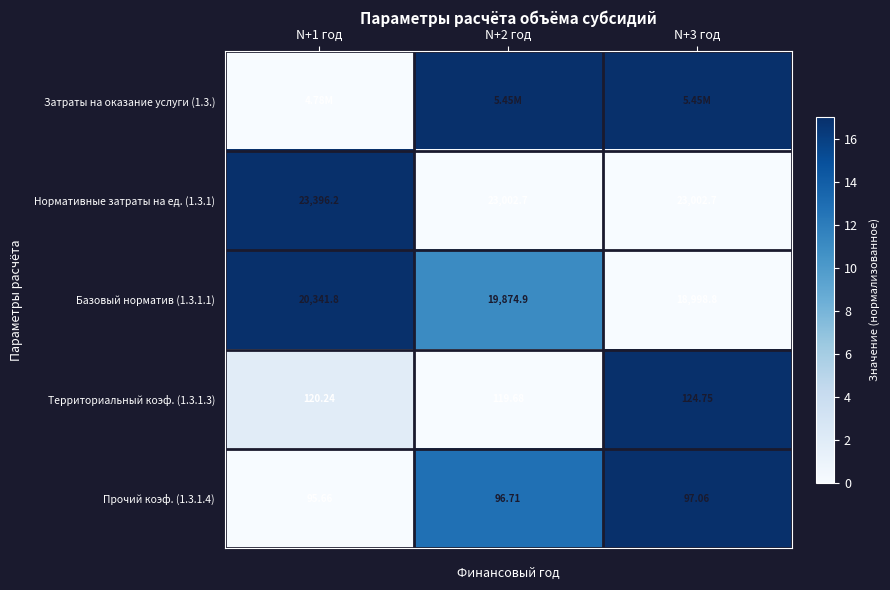

Which series has the largest total across all categories?

Затраты на оказание услуги (1.3.)